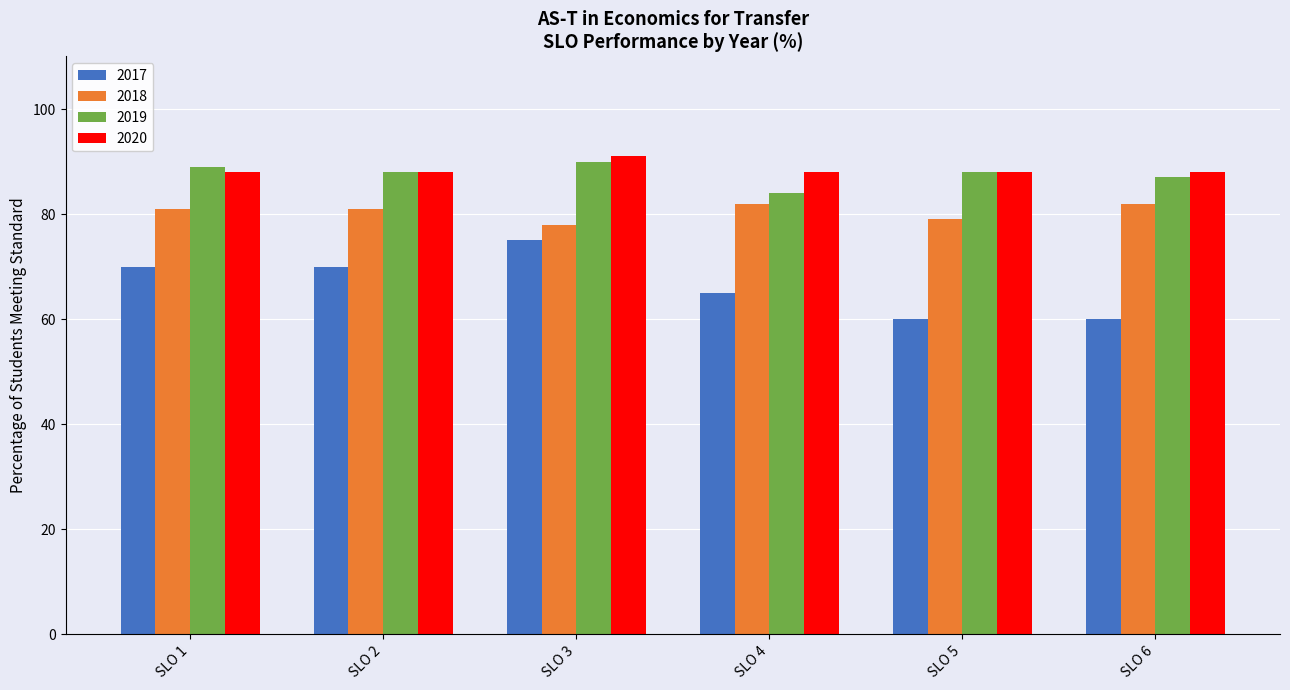

The 2018 series shows 78 at SLO 3. True or false?

True